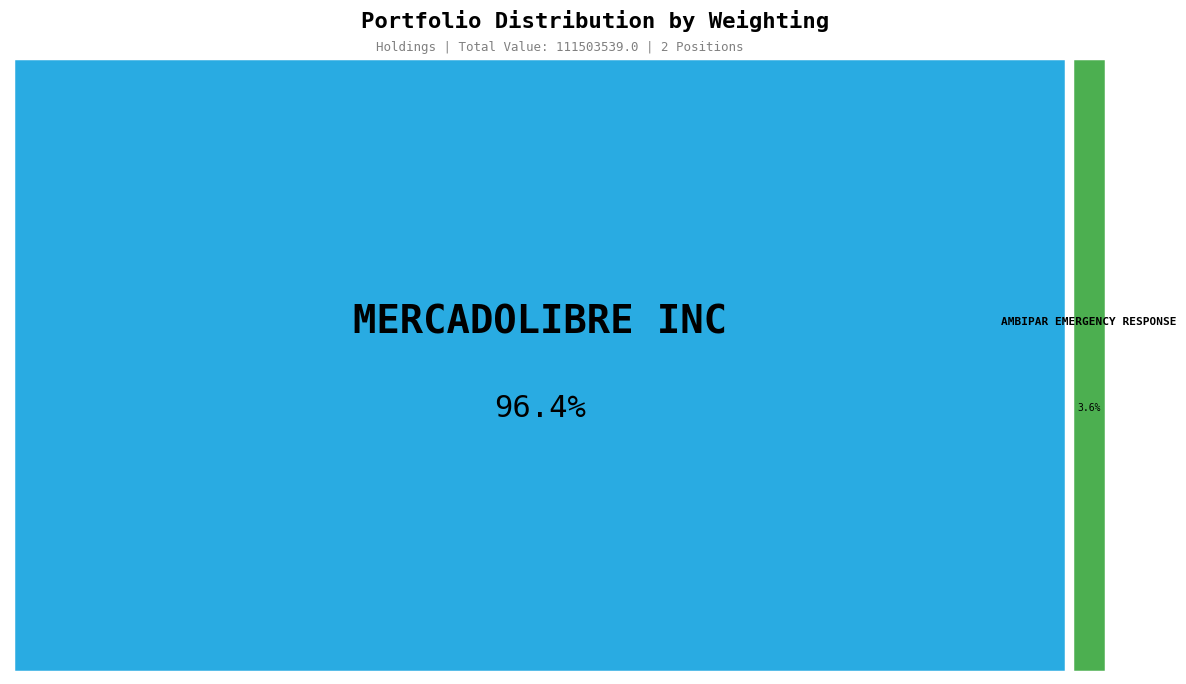

Combined, what portion of the pie is AMBIPAR EMERGENCY RESPONSE and MERCADOLIBRE INC?

100.0%